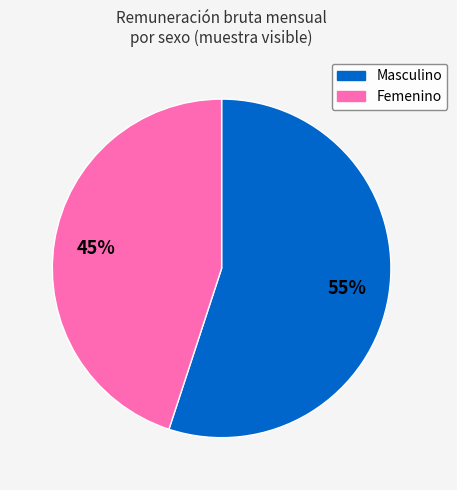

Count the number of slices in the pie.

2